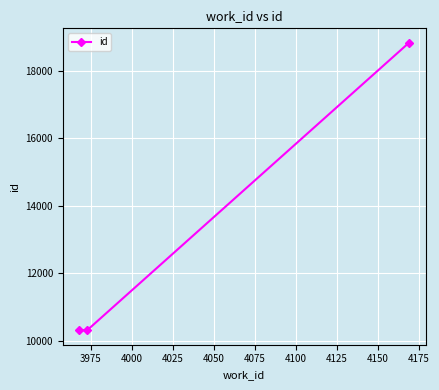

What is the greatest value displayed?

18841